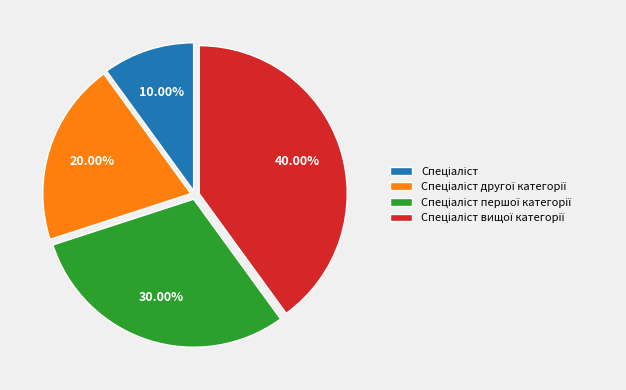

Is there a majority slice in this chart?

No